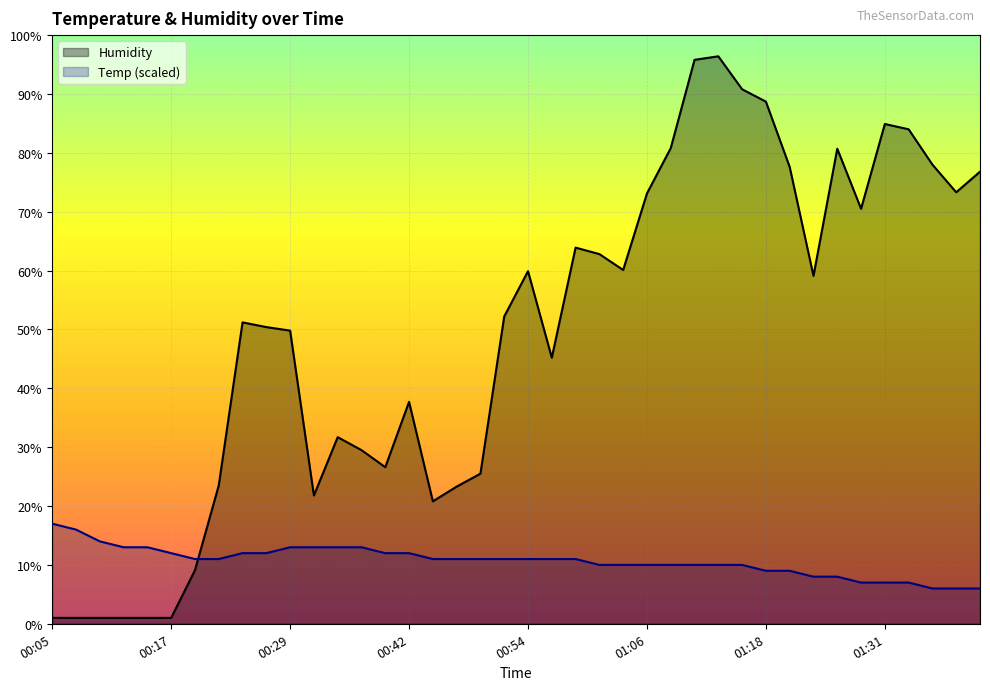

Reading left to right, extract all data points from this chart.

Humidity: 1.0	1.0	1.0	1.0	1.0	1.0	9.1	23.5	51.2	50.4	49.8	21.8	31.7	29.5	26.6	37.7	20.8	23.3	25.5	52.2	59.9	45.2	63.9	62.8	60.1	73.1	80.8	95.8	96.4	90.8	88.7	77.6	59.1	80.7	70.5	84.9	84.0	78.0	73.3	76.8
Temp (scaled): 17.0	16.0	14.0	13.0	13.0	12.0	11.0	11.0	12.0	12.0	13.0	13.0	13.0	13.0	12.0	12.0	11.0	11.0	11.0	11.0	11.0	11.0	11.0	10.0	10.0	10.0	10.0	10.0	10.0	10.0	9.0	9.0	8.0	8.0	7.0	7.0	7.0	6.0	6.0	6.0